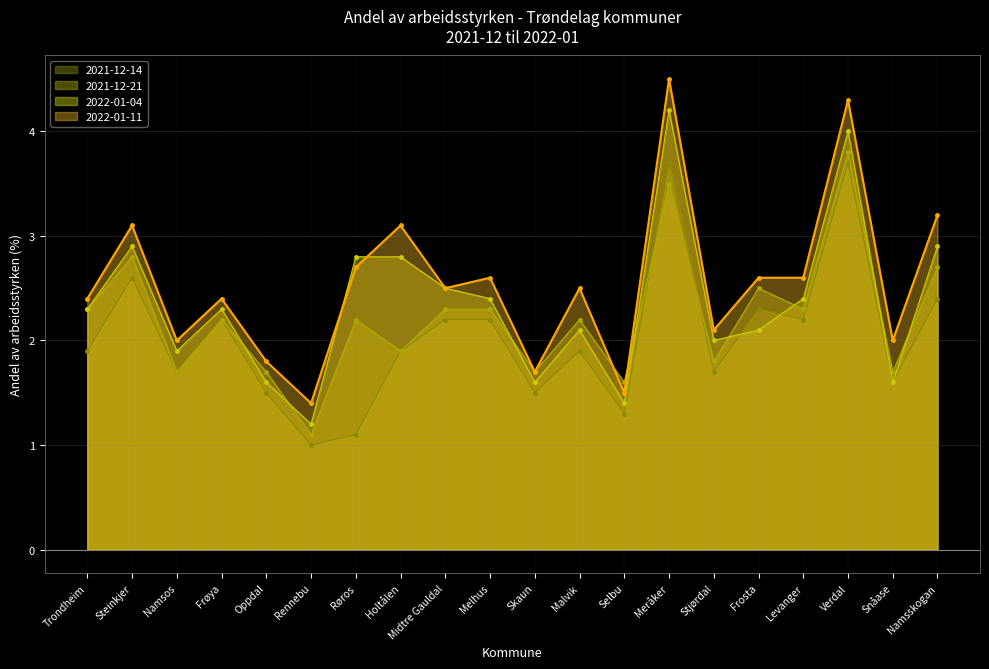

What is the maximum value shown in the chart?

4.5